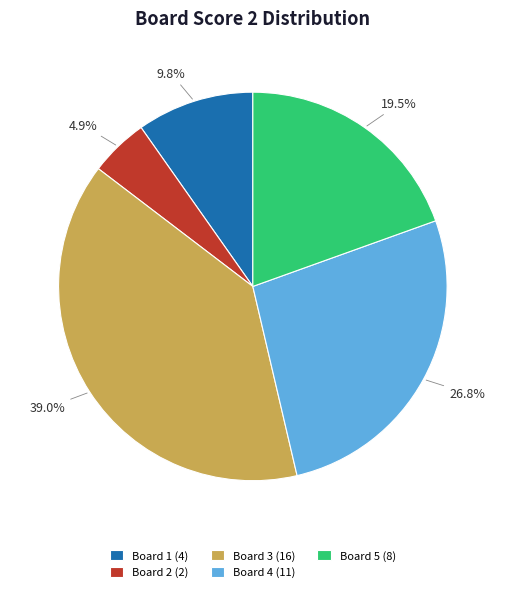

What percentage is the Board 1 slice, to the nearest percent?

10%